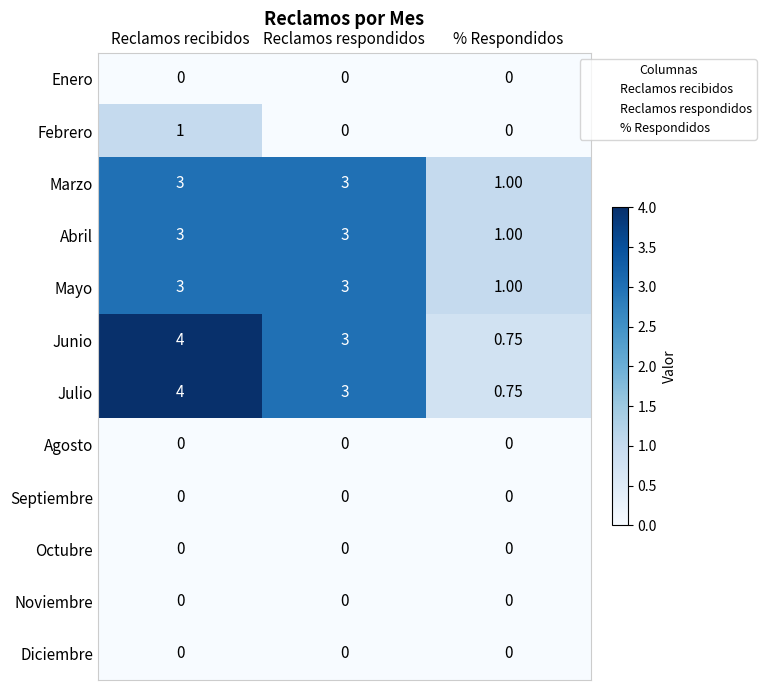

How many series are shown in this chart?

12